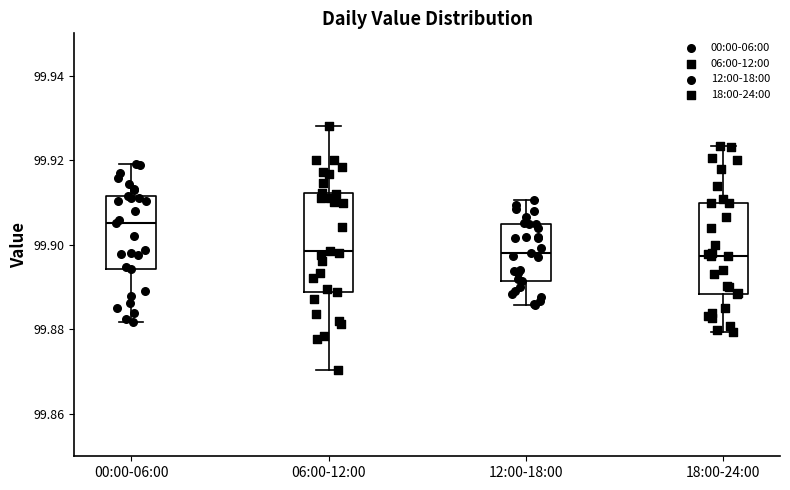

Reading left to right, transcribe this box plot: for each box, give where its median line is, the range the box spans, and where its two whiskers end, as read against the y-axis. The values are not printed on the chart, so give them approximately, as read against the axis.

00:00-06:00: median 99.906, box 99.894 to 99.912, whiskers 99.882 to 99.920
06:00-12:00: median 99.898, box 99.888 to 99.912, whiskers 99.870 to 99.928
12:00-18:00: median 99.898, box 99.892 to 99.904, whiskers 99.886 to 99.910
18:00-24:00: median 99.898, box 99.888 to 99.910, whiskers 99.880 to 99.924